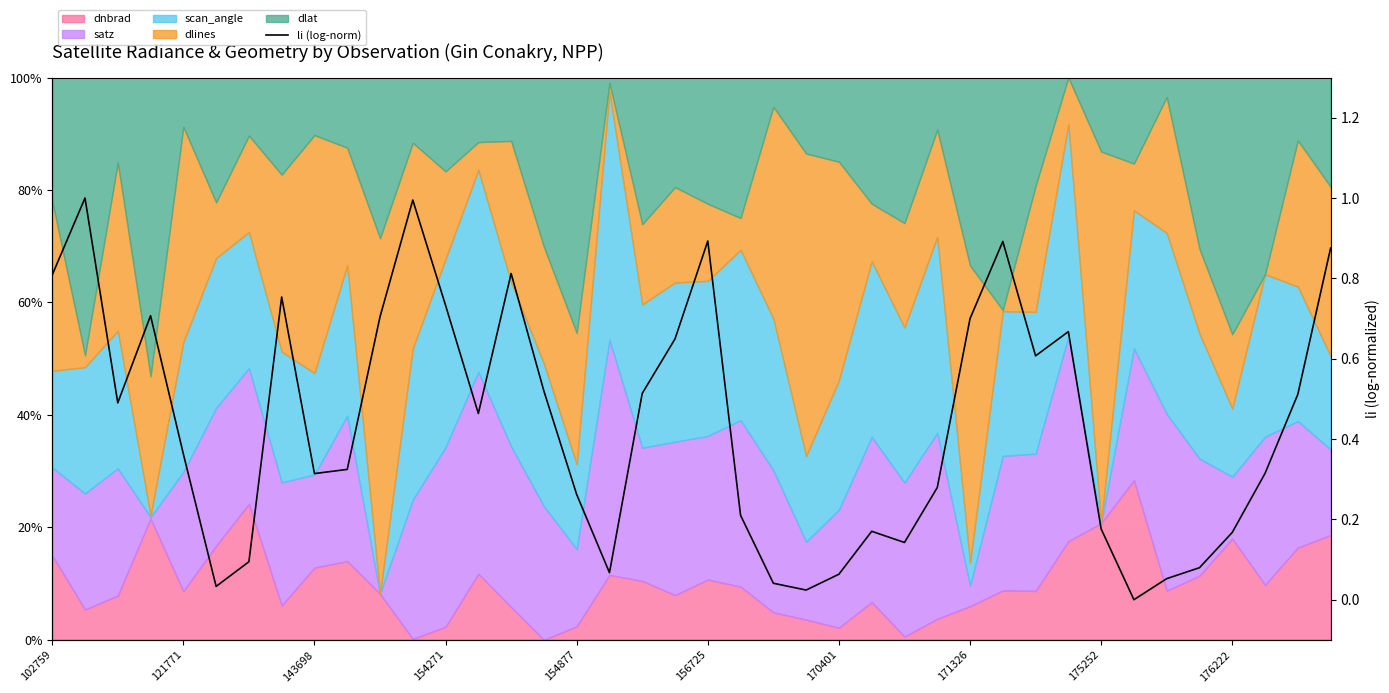

The value at 29 is 0.5. True or false?

False